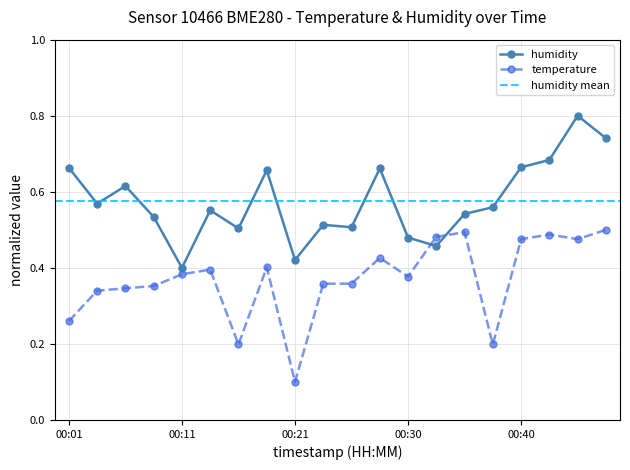

At which category does temperature reach its first local peak?

00:13